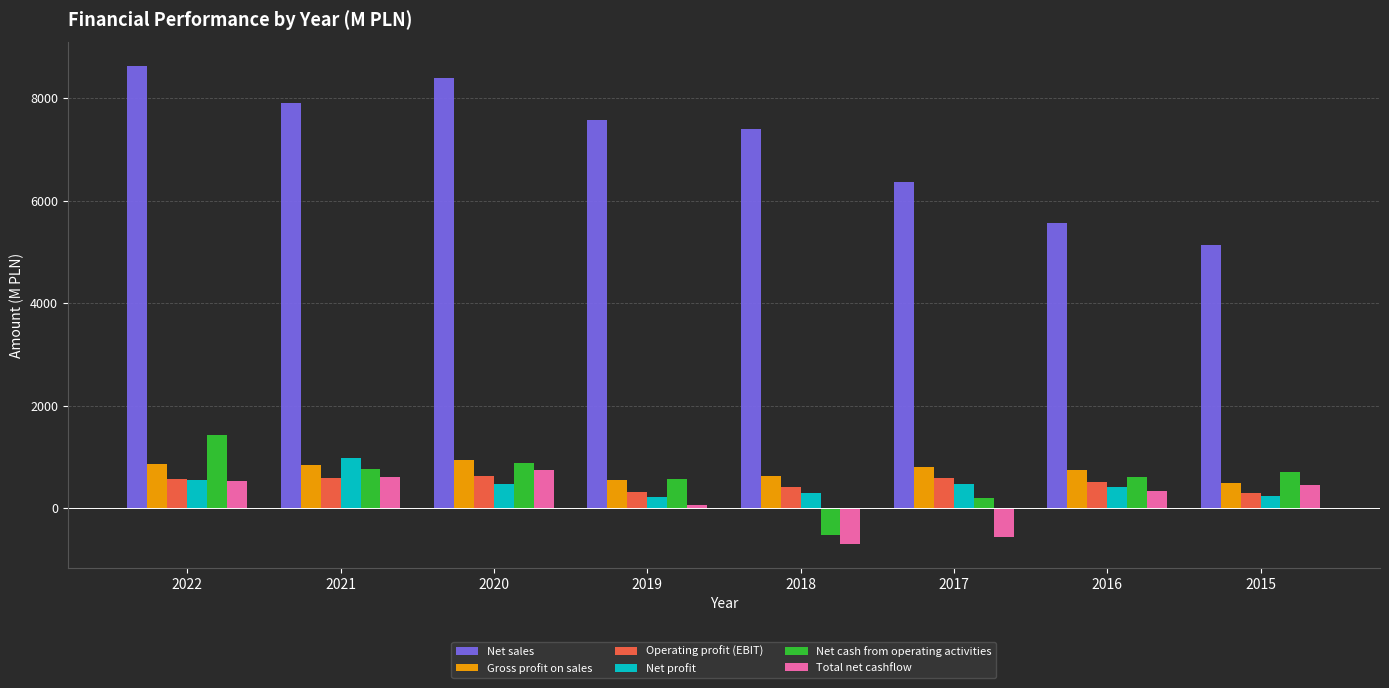

What is the highest value of the Total net cashflow series?

740.0